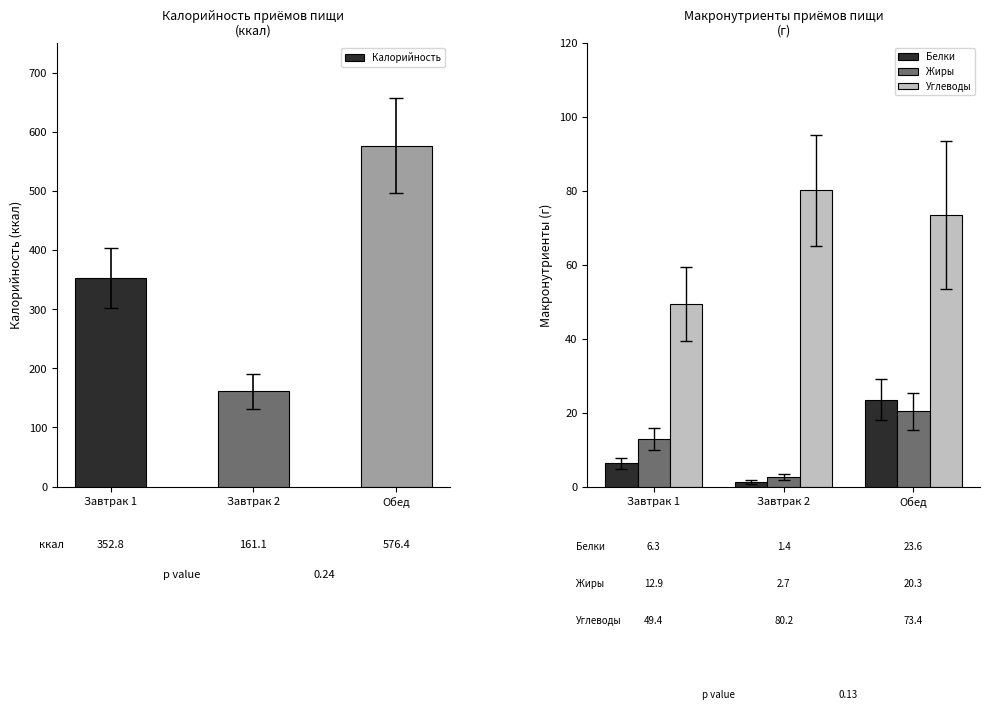

What position from the right is Завтрак 1?

3